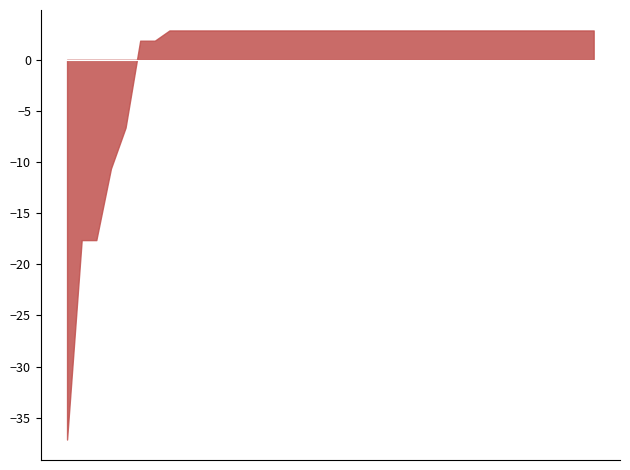

What is the difference between the values at HASTUTI and ALIF IRFAN TAMIMI?

40.0